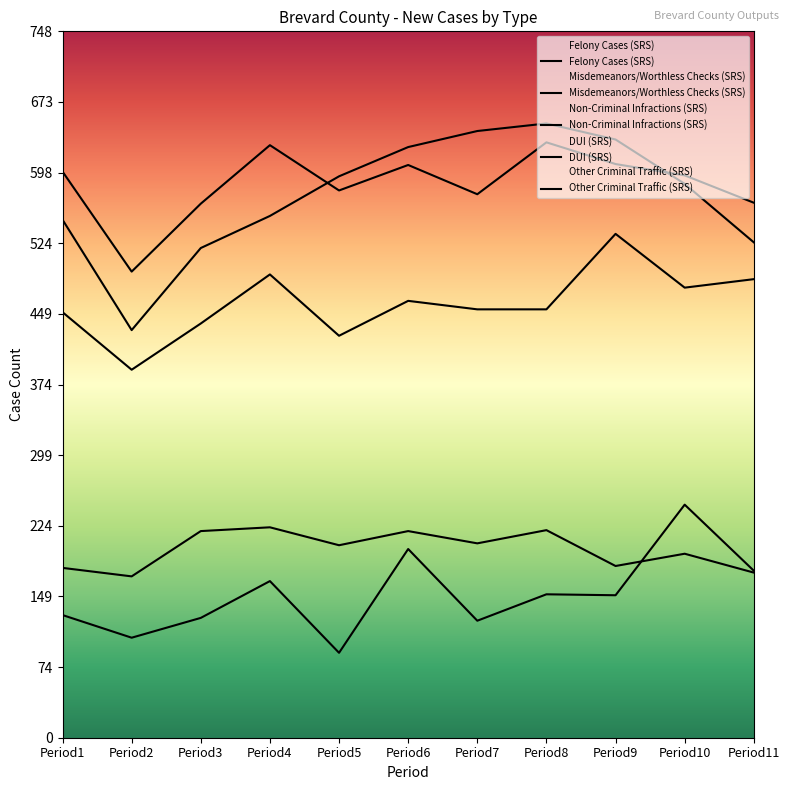

What is the average value of the Misdemeanors/Worthless Checks (SRS) series?

460